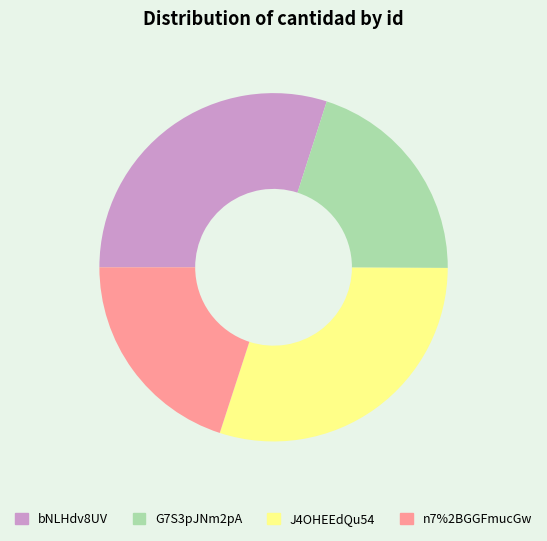

Is there any slice that represents more than half of the pie?

No